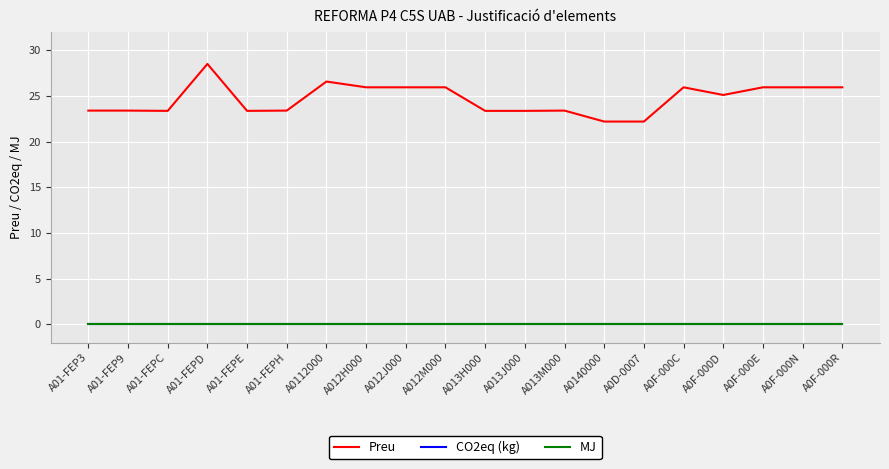

Is it true that Preu equals 25.9 at A012J000?

True